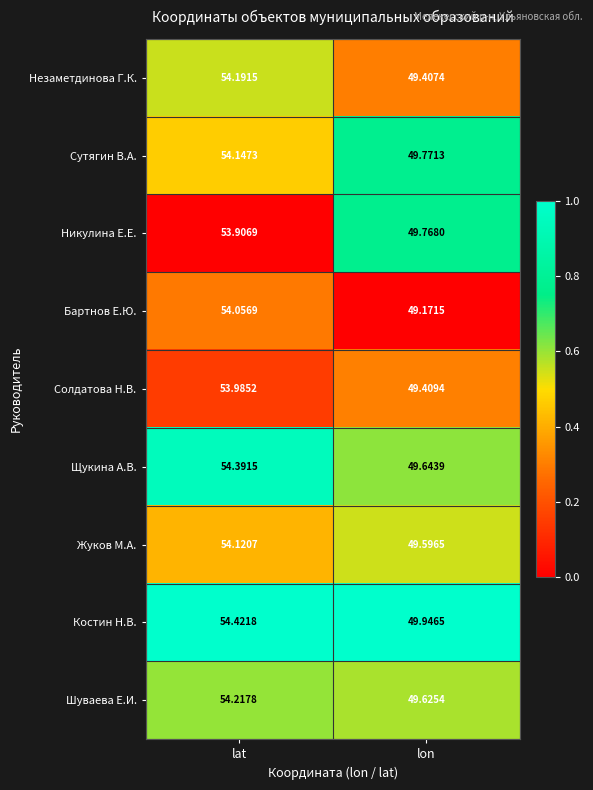

At which label is Никулина Е.Е. closest to 51?

lon